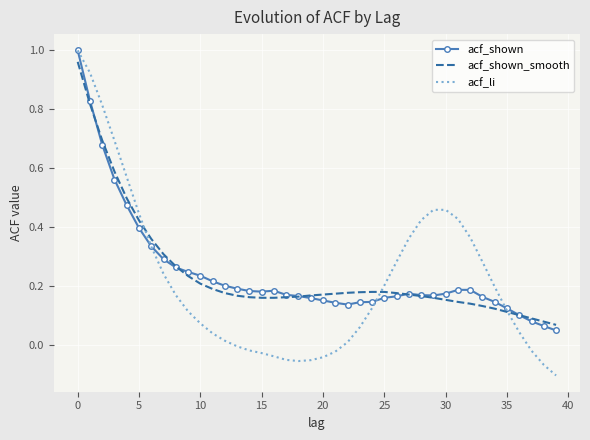

What are all the series names shown in the legend?

acf_shown, acf_shown_smooth, acf_li